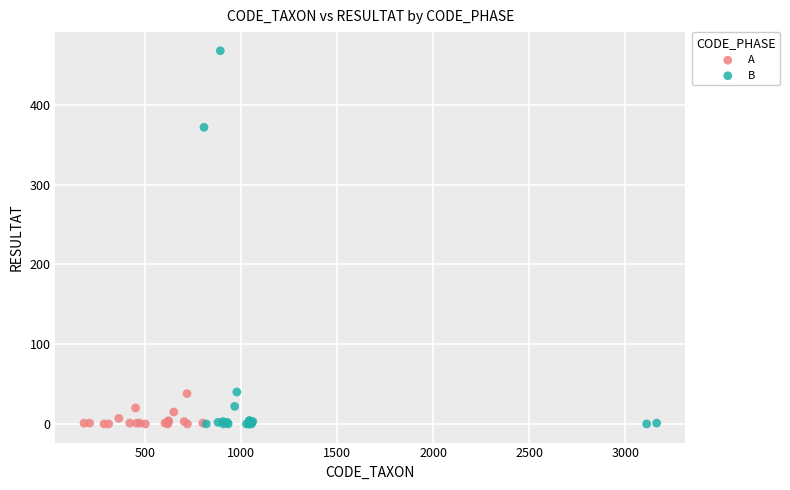

Which series has the widest spread of Y values?

B